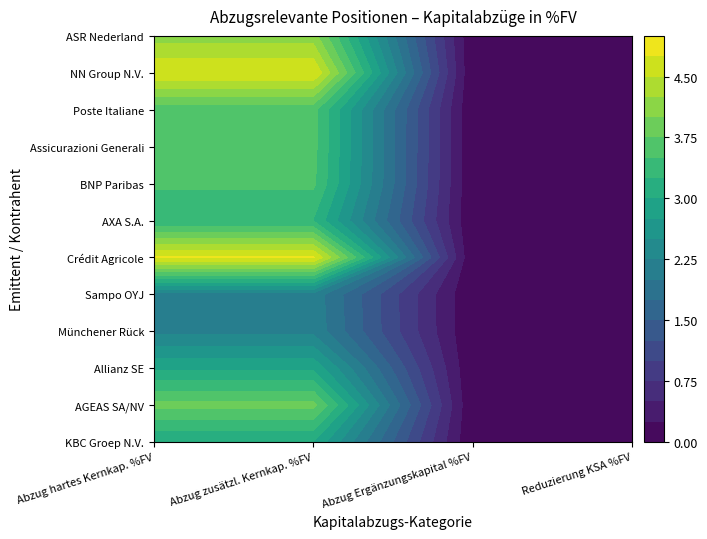

At 2, list the series in order from smallest to largest.

KBC Groep N.V., AGEAS SA/NV, Allianz SE, Münchener Rück, Sampo OYJ, Crédit Agricole, AXA S.A., BNP Paribas, Assicurazioni Generali, Poste Italiane, NN Group N.V., ASR Nederland